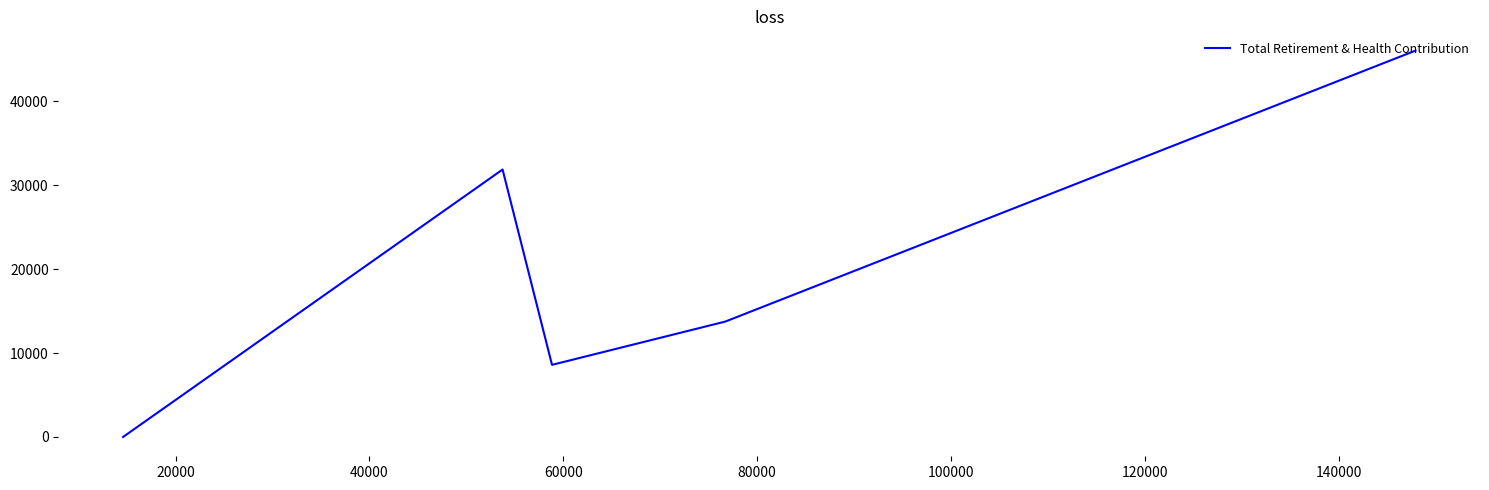

What is the difference between the second highest and minimum values?

31881